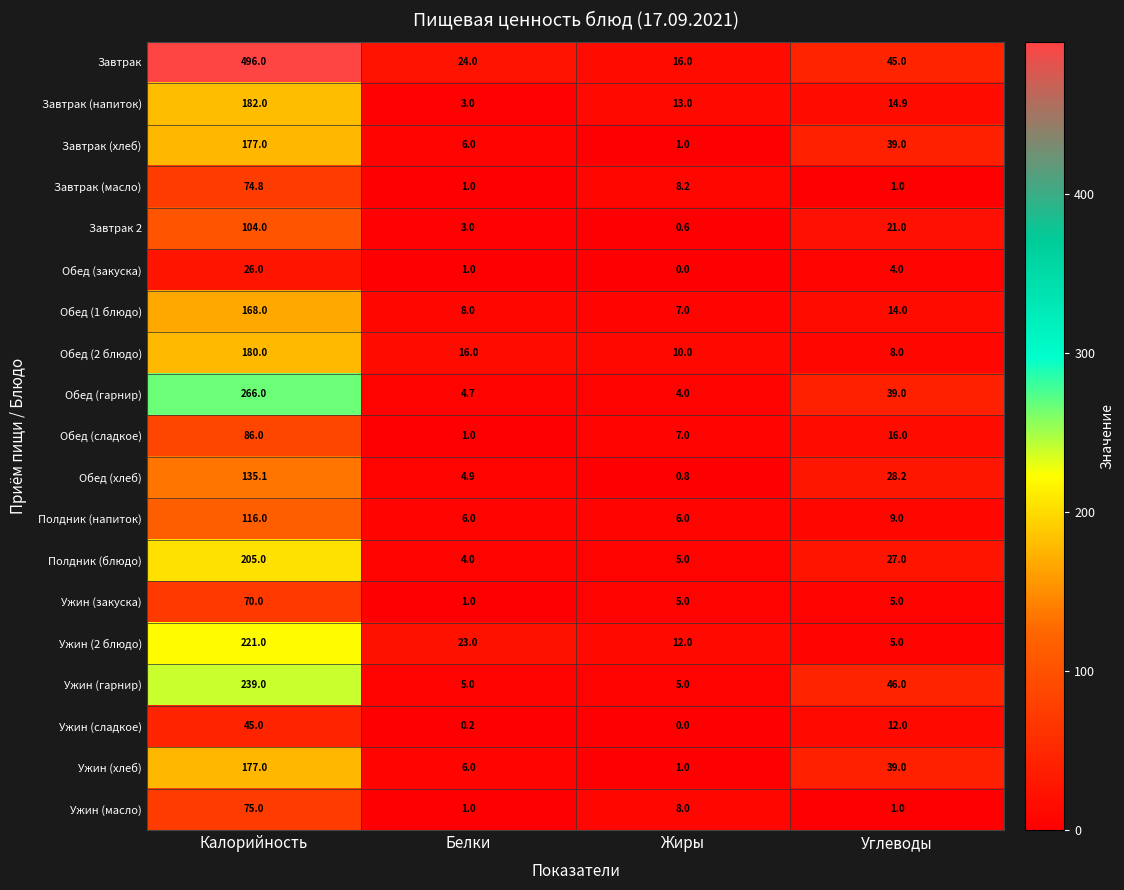

At which label is Ужин (гарнир) closest to 122?

Углеводы